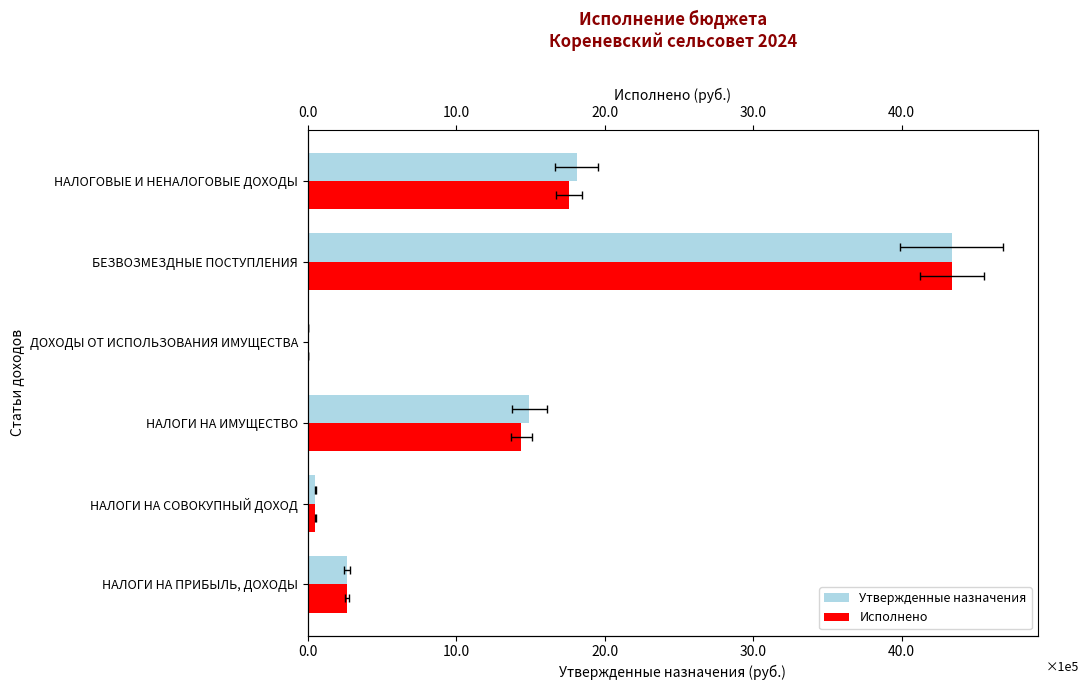

How many groups of bars are there?

6